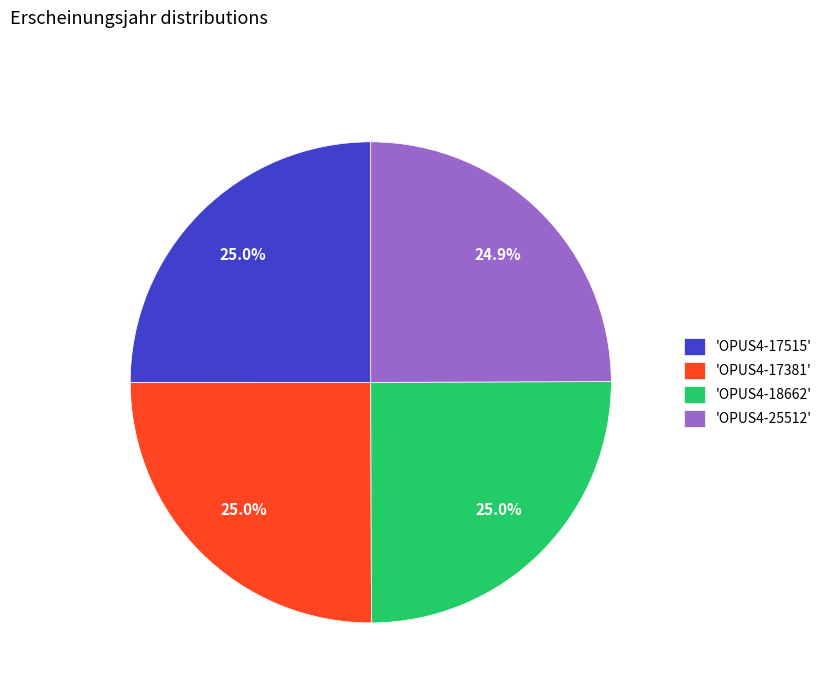

Is there any slice that represents more than half of the pie?

No